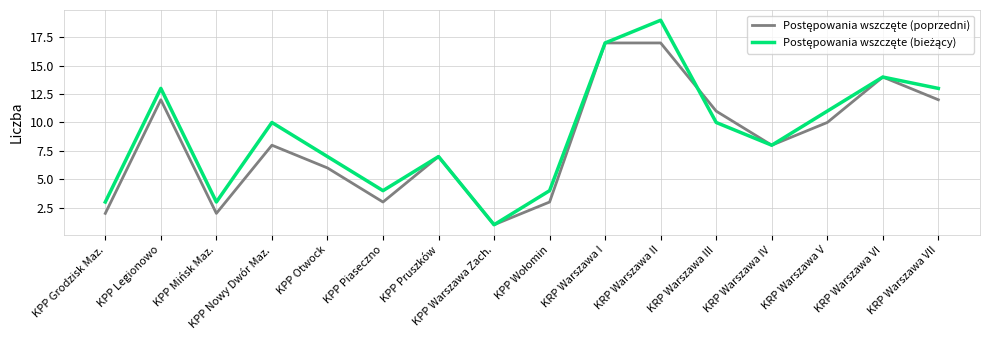

What is the greatest value displayed?

19